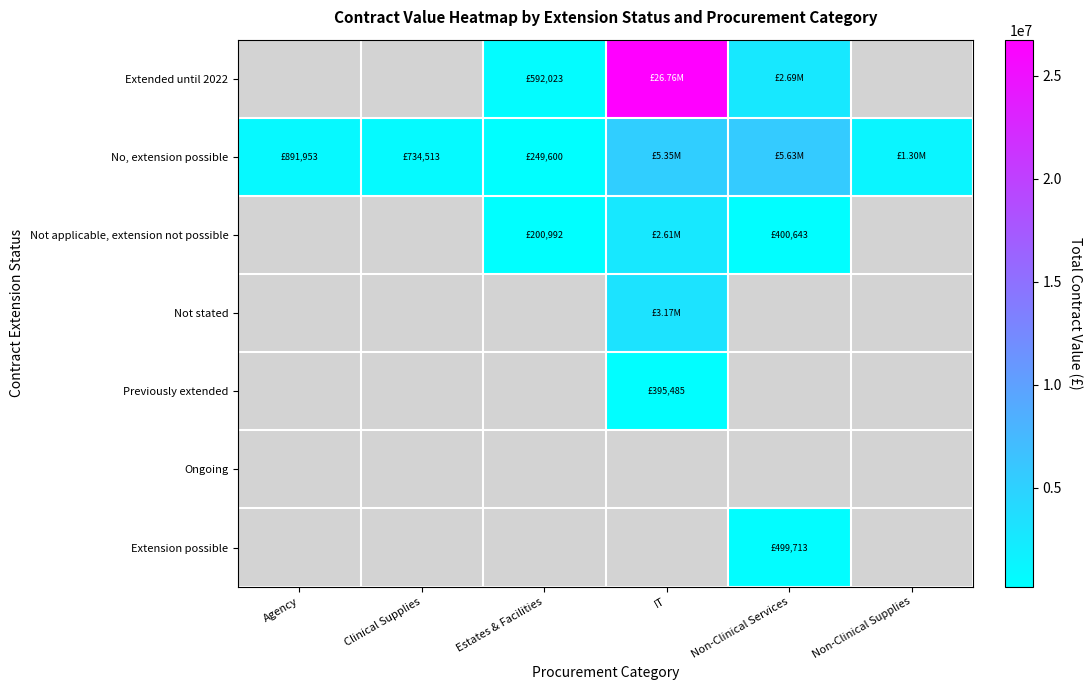

The value of No, extension possible at Clinical Supplies is 734513.0. True or false?

True